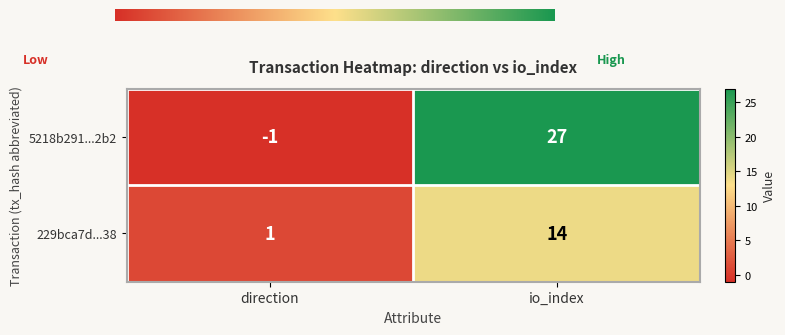

Reading right to left, what are all the values shown in this chart?

5218b291...2b2: 27	-1
229bca7d...38: 14	1